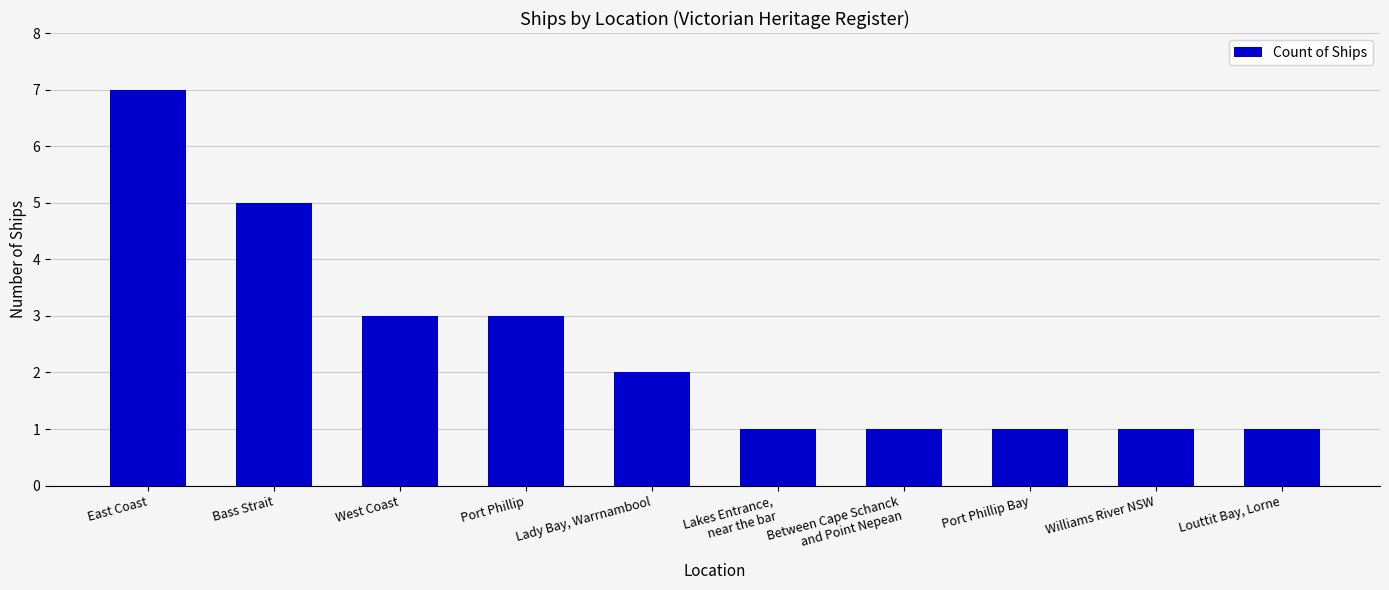

What is the value of the 4th bar from the left?

3